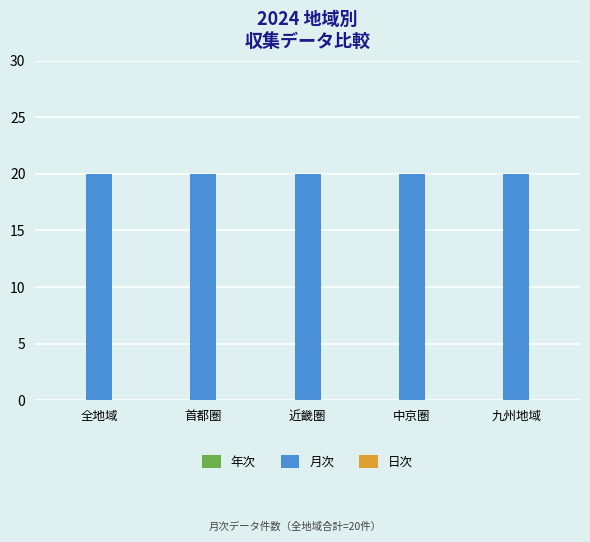

Rank the series at 中京圏 from highest to lowest value.

月次, 年次, 日次